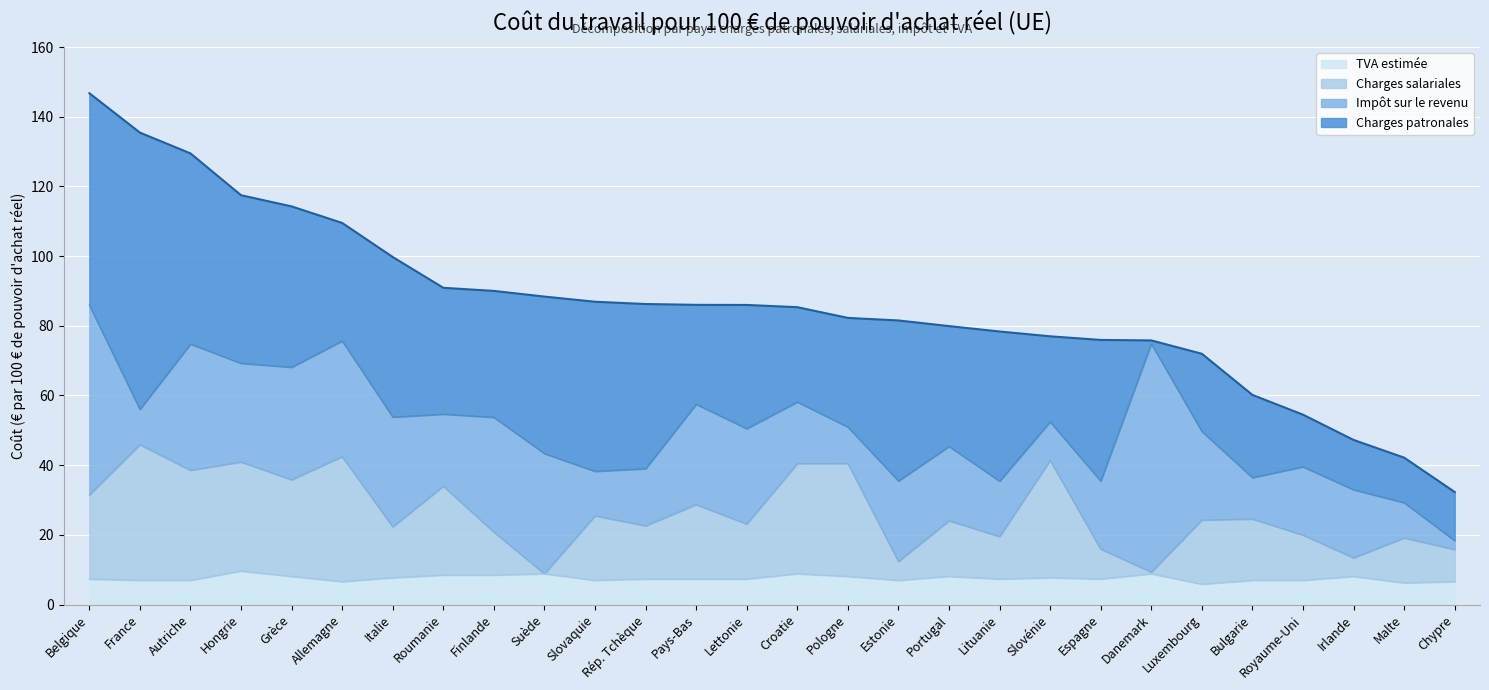

Is it true that TVA estimée equals 8.1 at Irlande?

True